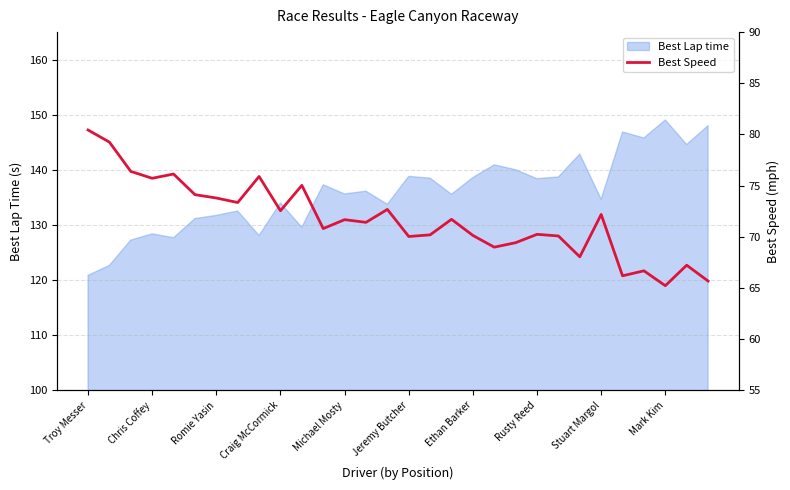

What is the lowest value of the Best Lap time series?

120.8